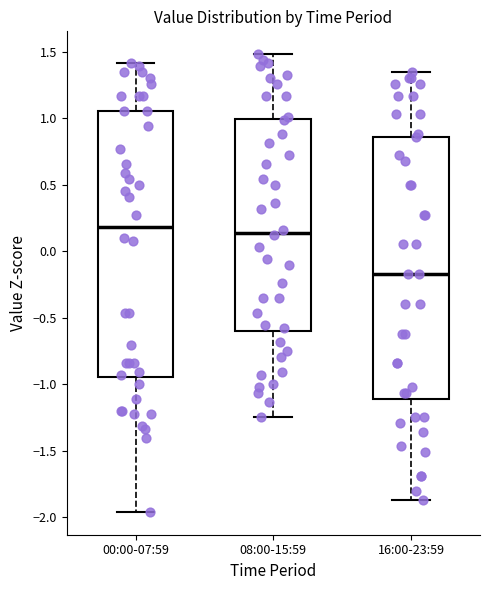

Reading left to right, transcribe this box plot: for each box, give where its median line is, the range the box spans, and where its two whiskers end, as read against the y-axis. The values are not printed on the chart, so give them approximately, as read against the axis.

00:00-07:59: median 0.20, box -0.95 to 1.05, whiskers -1.95 to 1.40
08:00-15:59: median 0.15, box -0.60 to 1.00, whiskers -1.25 to 1.50
16:00-23:59: median -0.15, box -1.10 to 0.85, whiskers -1.85 to 1.35